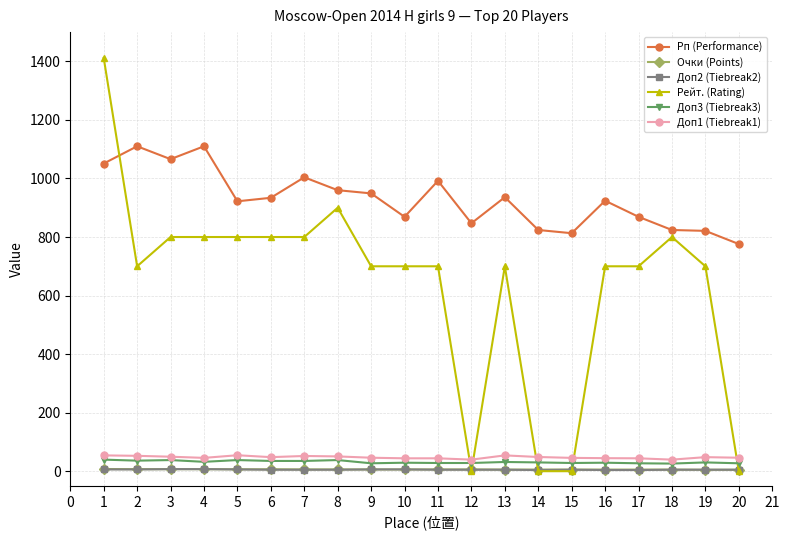

True or false: Доп3 (Tiebreak3) and Доп2 (Tiebreak2) cross at least once.

False